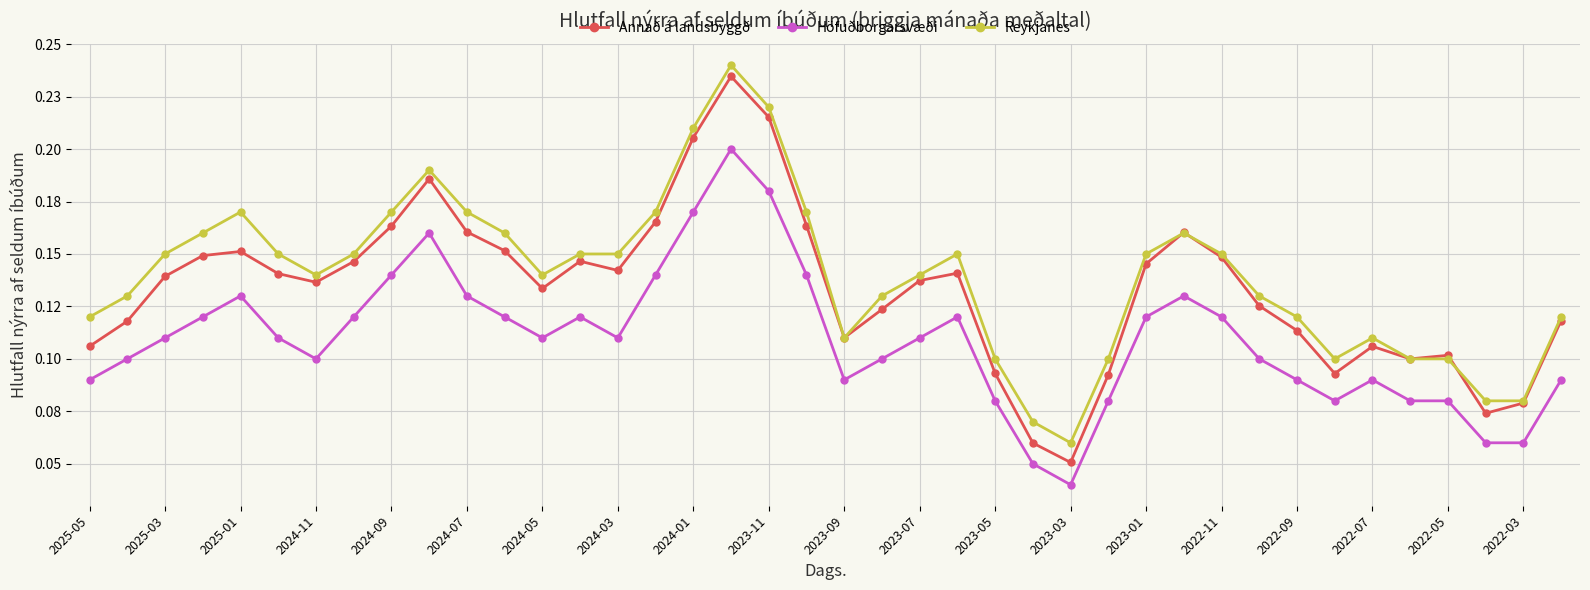

True or false: Höfuðborgarsvæði and Annað á landsbyggð cross at least once.

False